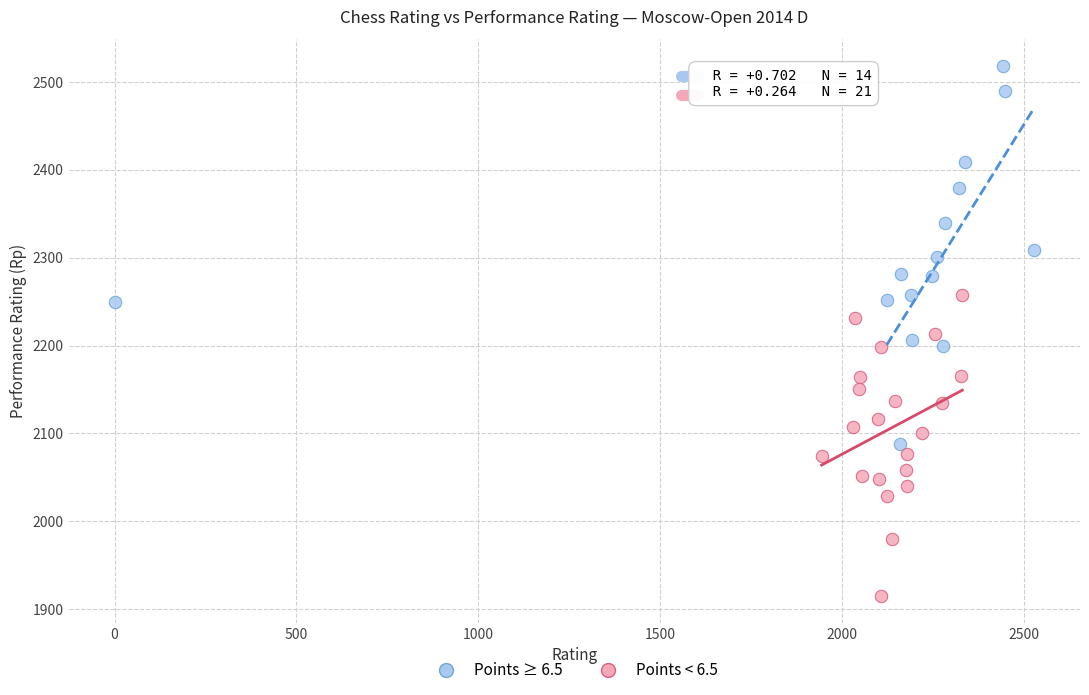

Which series contains the lowest Y value?

Points < 6.5